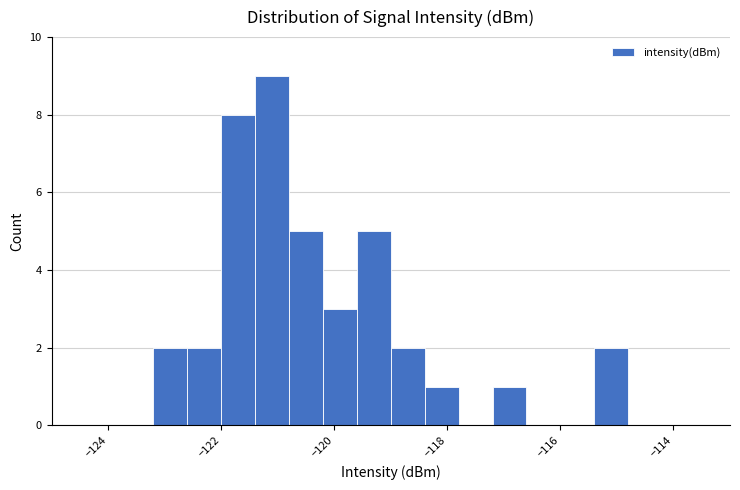

Read against the x-axis, roughly where is the centre of the tallest bar?

-121.0